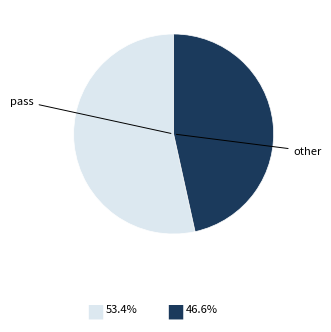

How many segments does this pie chart have?

2